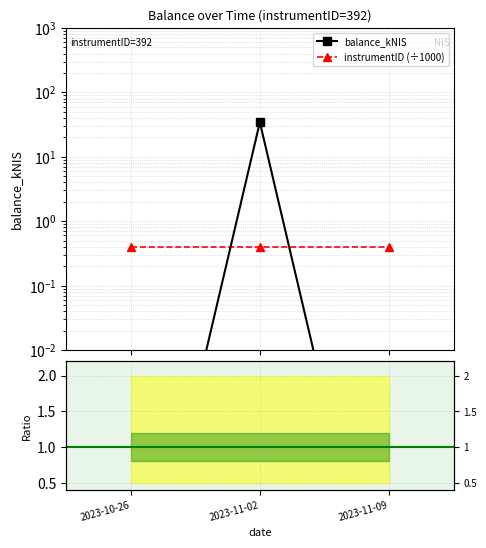

What is the value of the balance_kNIS point at the 2nd from the left?

34.4